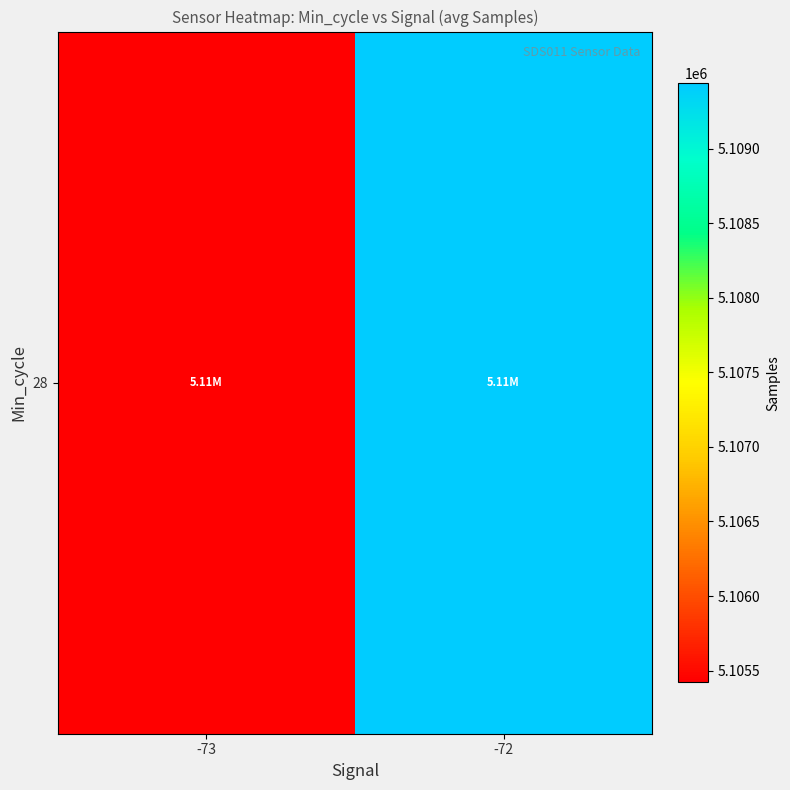

Reading left to right, list all the values displayed in this chart.

5105425.0	5109437.0